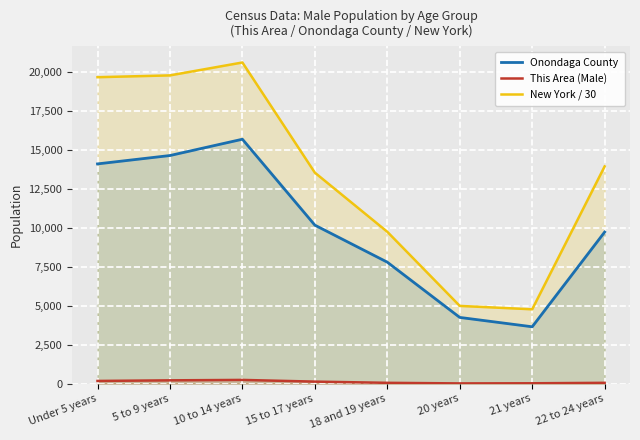

What are all the series names shown in the legend?

Onondaga County, This Area (Male), New York / 30